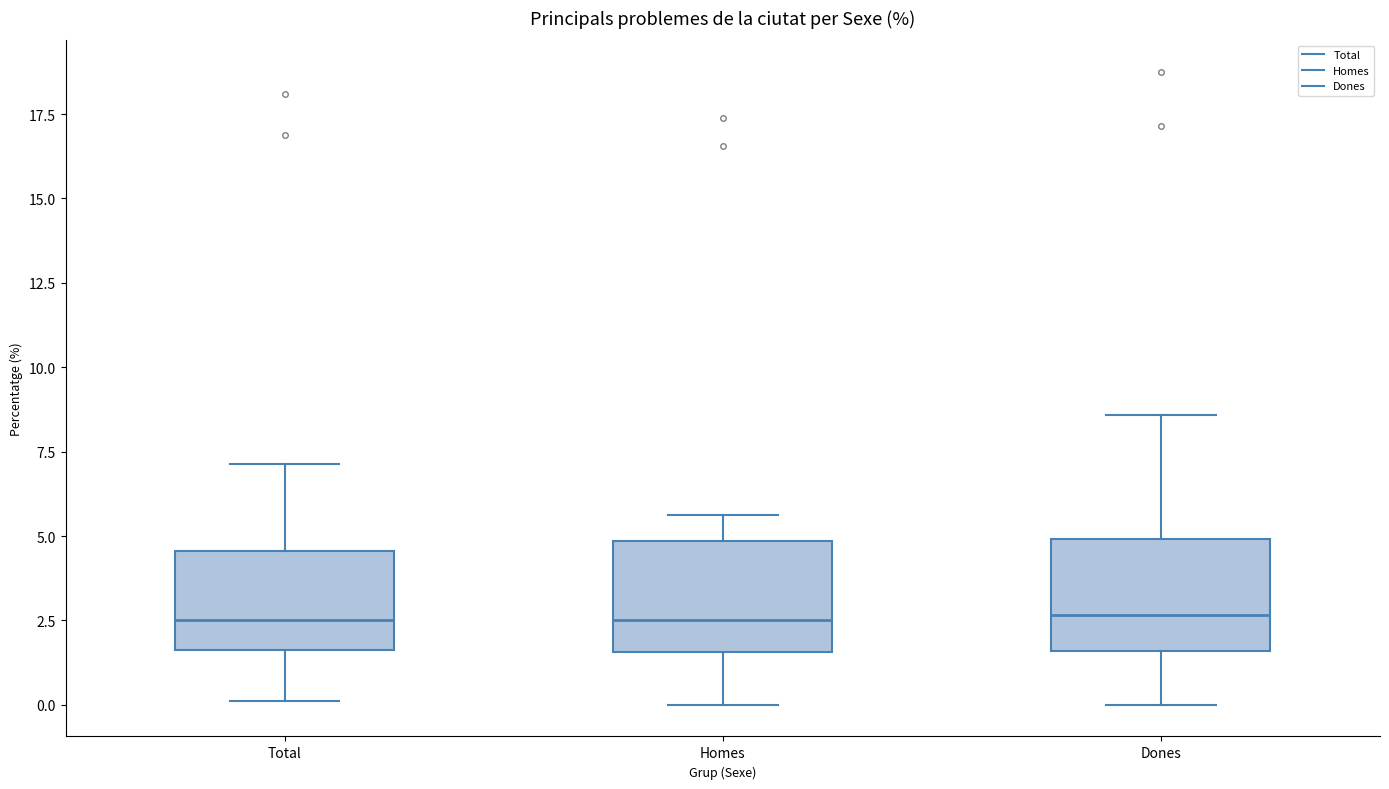

Reading left to right, transcribe this box plot: for each box, give where its median line is, the range the box spans, and where its two whiskers end, as read against the y-axis. The values are not printed on the chart, so give them approximately, as read against the axis.

Total: median 2.5, box 1.5 to 4.5, whiskers 0.0 to 7.0
Homes: median 2.5, box 1.5 to 5.0, whiskers 0.0 to 5.5
Dones: median 2.5, box 1.5 to 5.0, whiskers 0.0 to 8.5